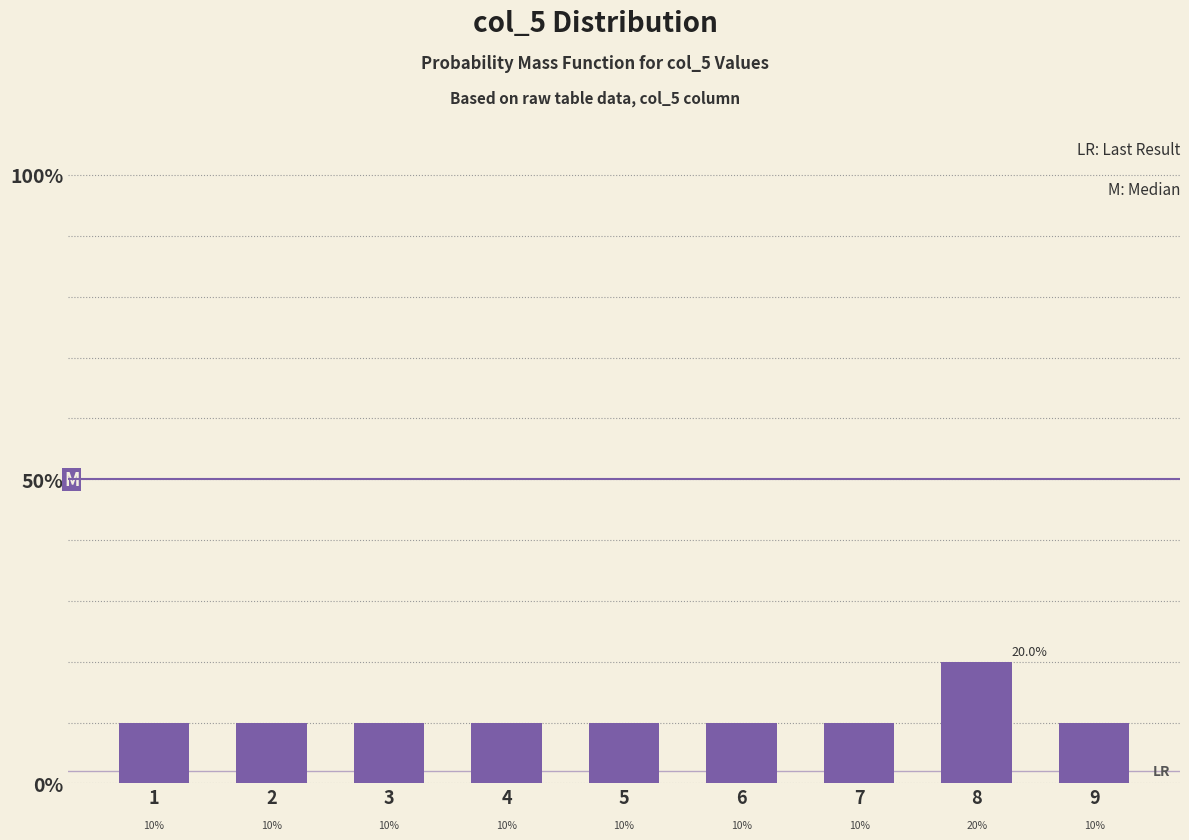

Reading right to left, what are all the values shown in this chart?

10	20	10	10	10	10	10	10	10